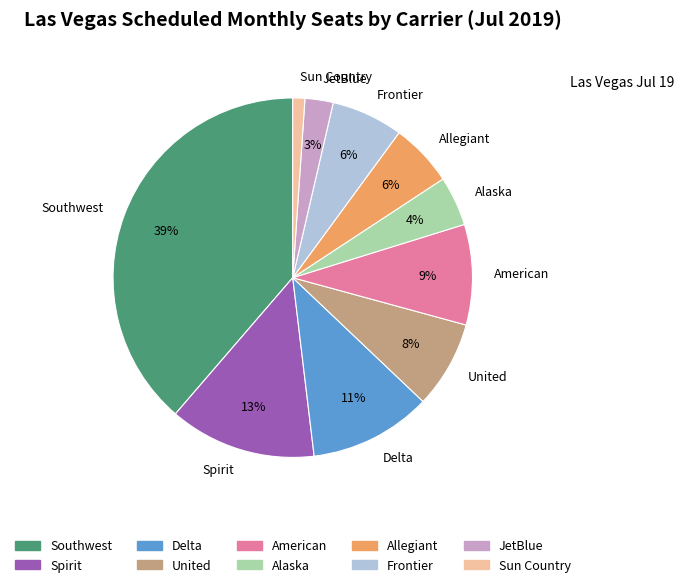

True or false: Frontier accounts for 1% of the total.

False